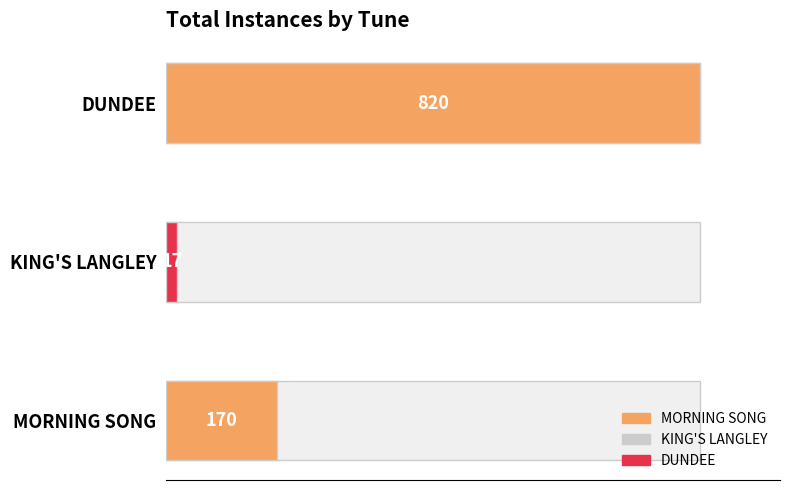

Reading left to right, list all the values displayed in this chart.

170	17	820